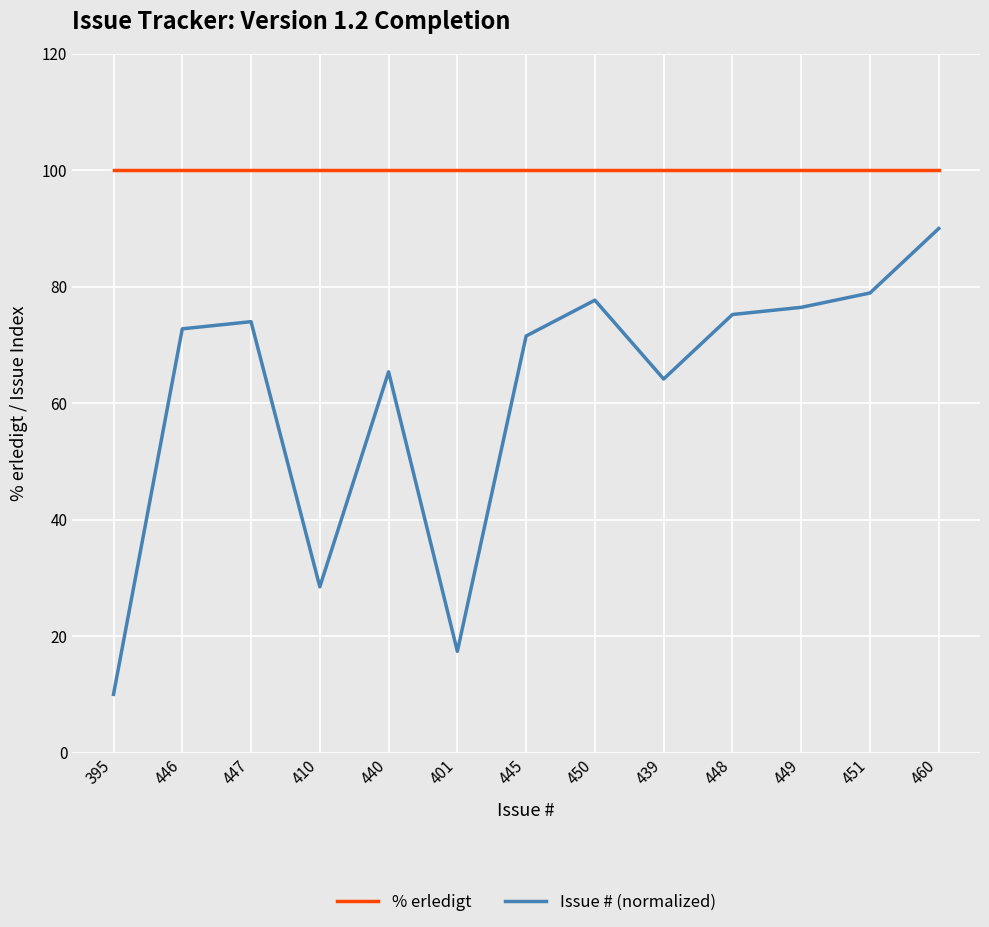

What position from the left is 448?

10